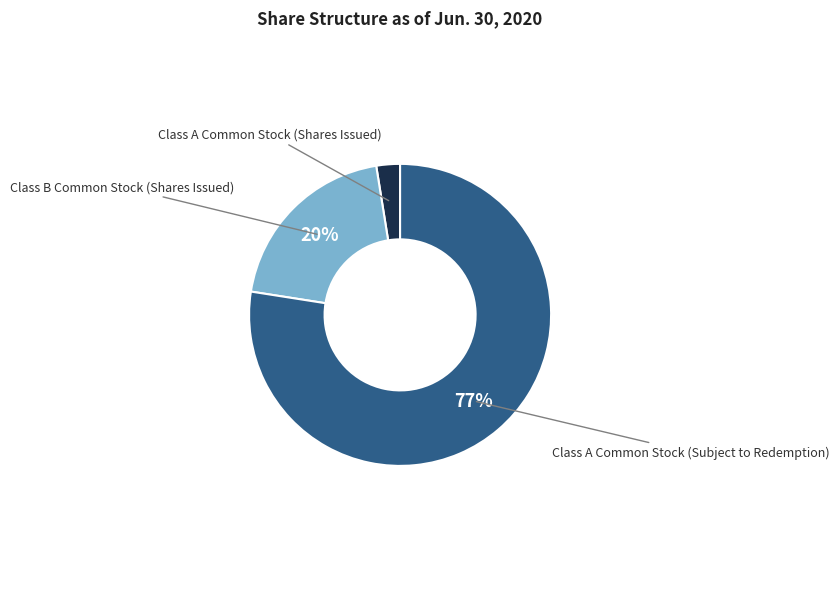

What is the majority slice?

Class A Common Stock (Subject to Redemption)